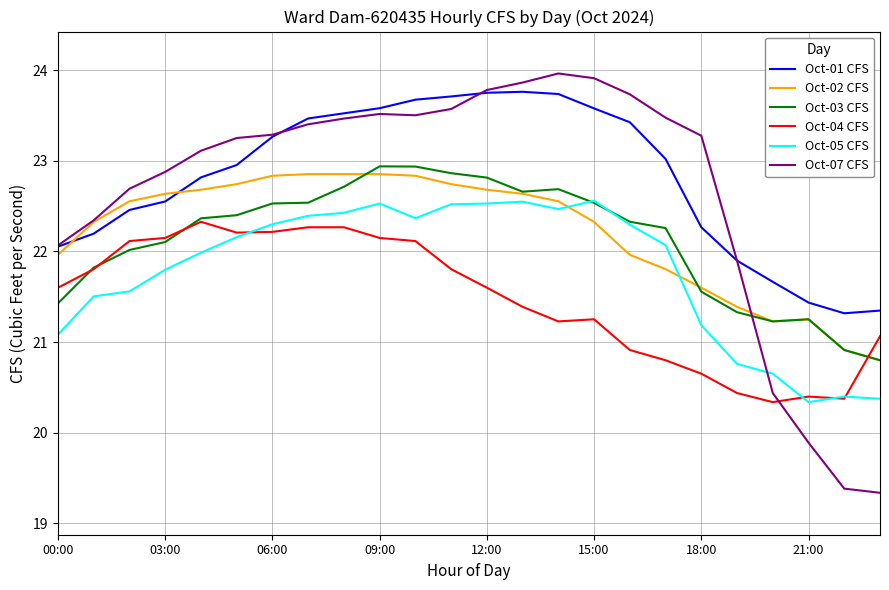

How many lines are shown in the chart?

6